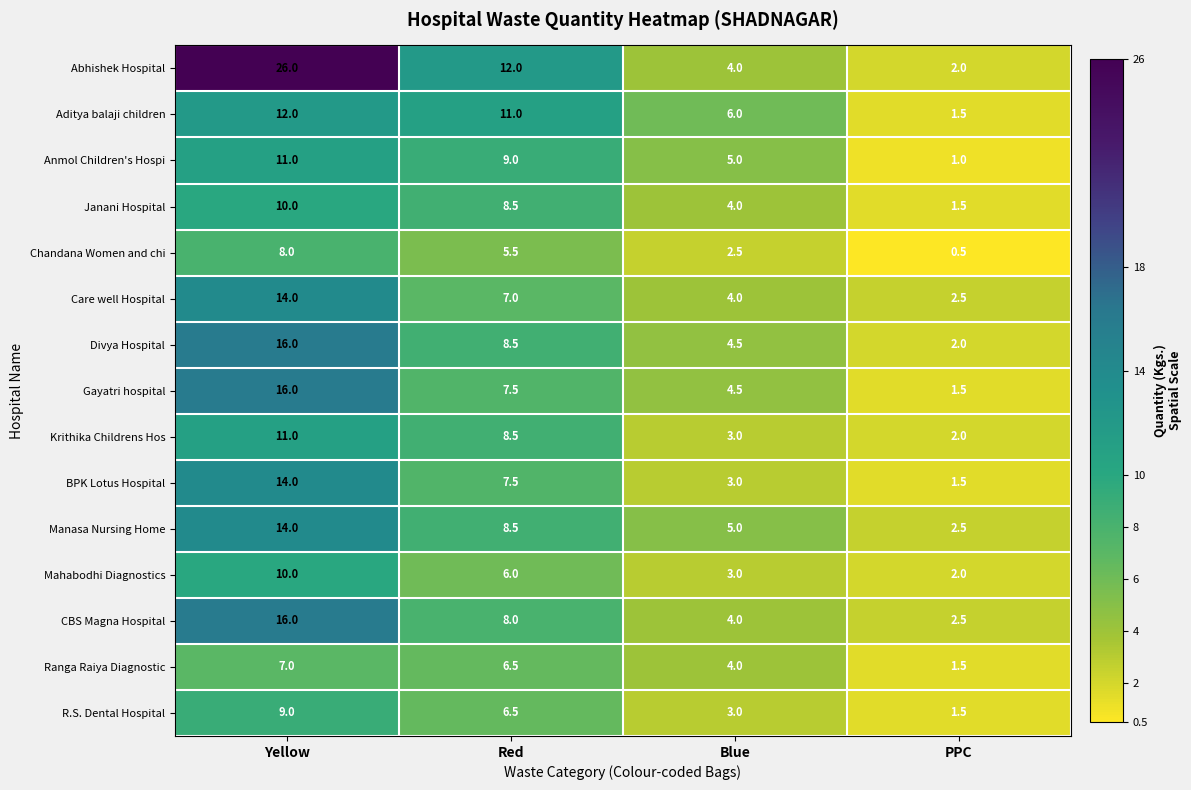

What is the difference between the highest and lowest values at PPC?

2.0